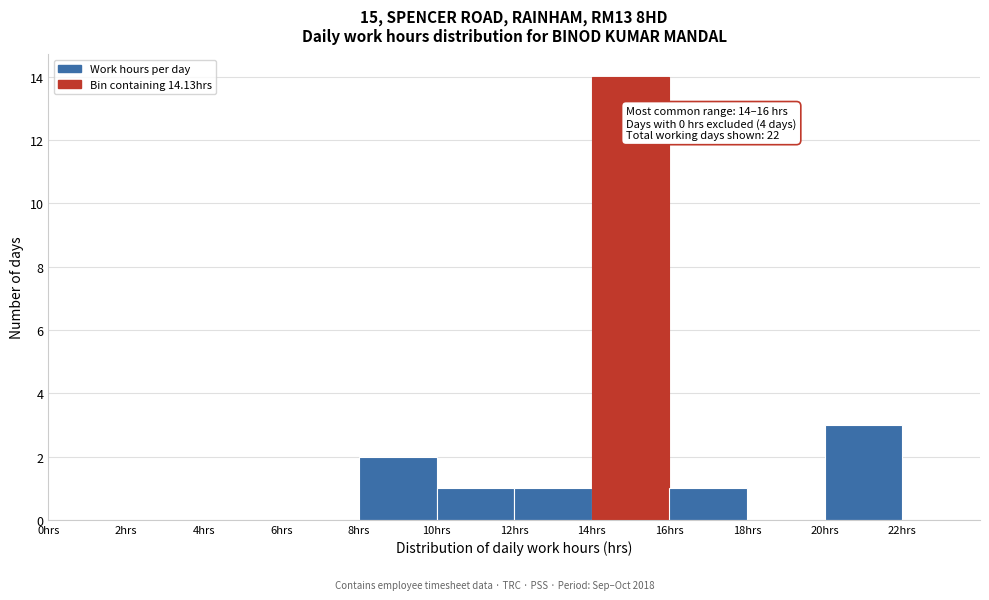

Over which range of the x-axis is the bar tallest?

14 to 16